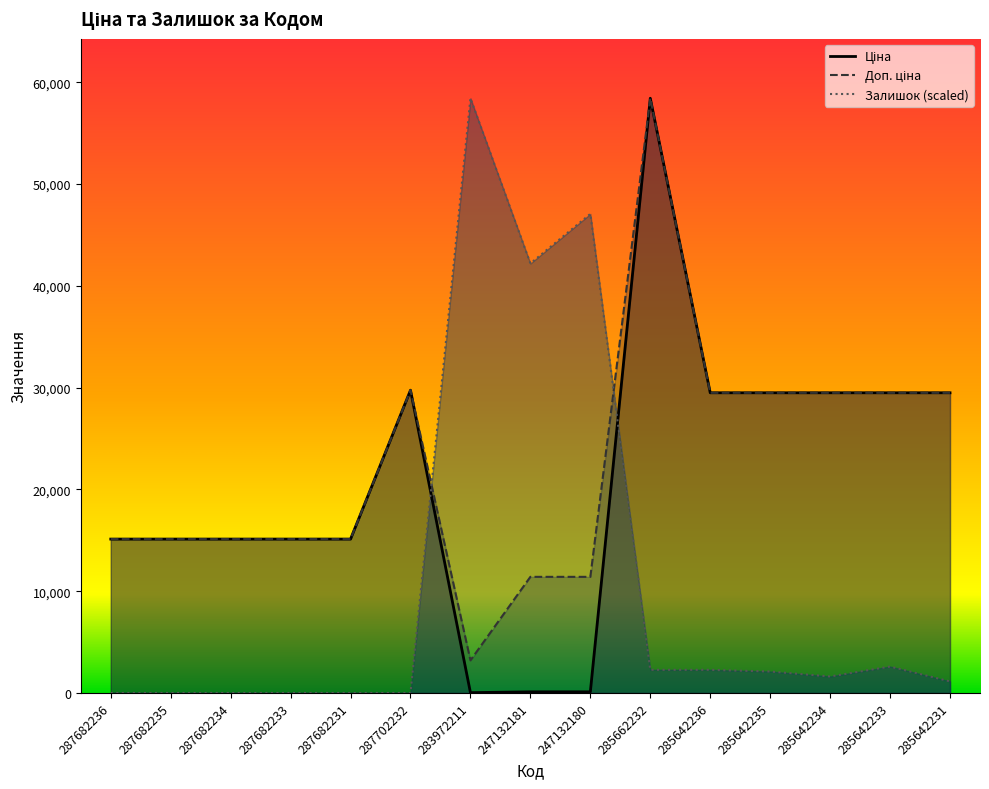

How many categories are shown in the chart?

15